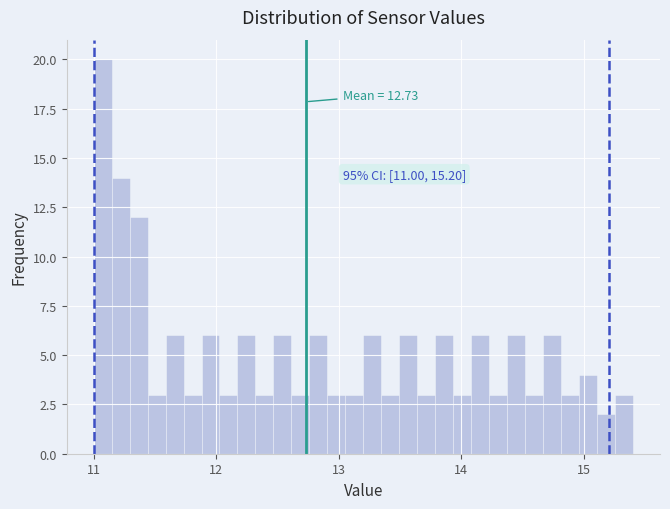

Read against the x-axis, roughly where is the centre of the tallest bar?

11.1